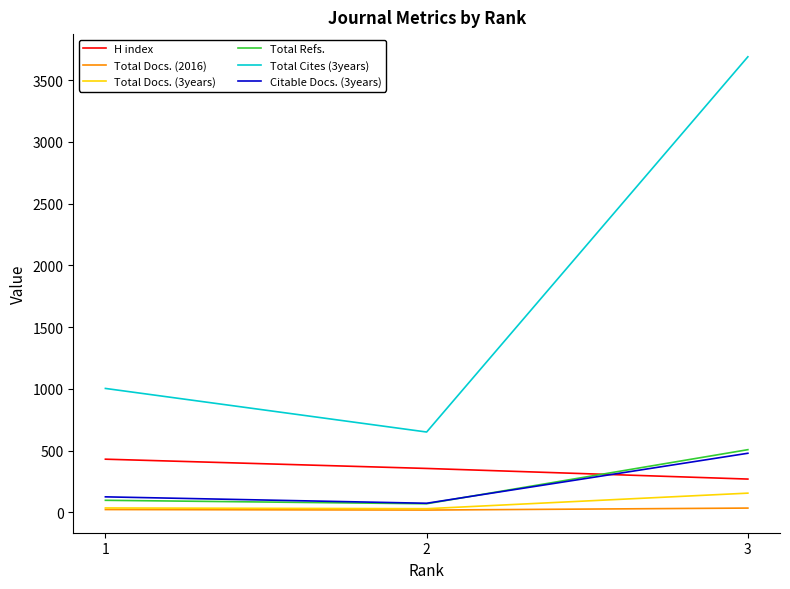

Is the value of Citable Docs. (3years) at 3 greater than the value of Total Docs. (3years) at 1?

Yes